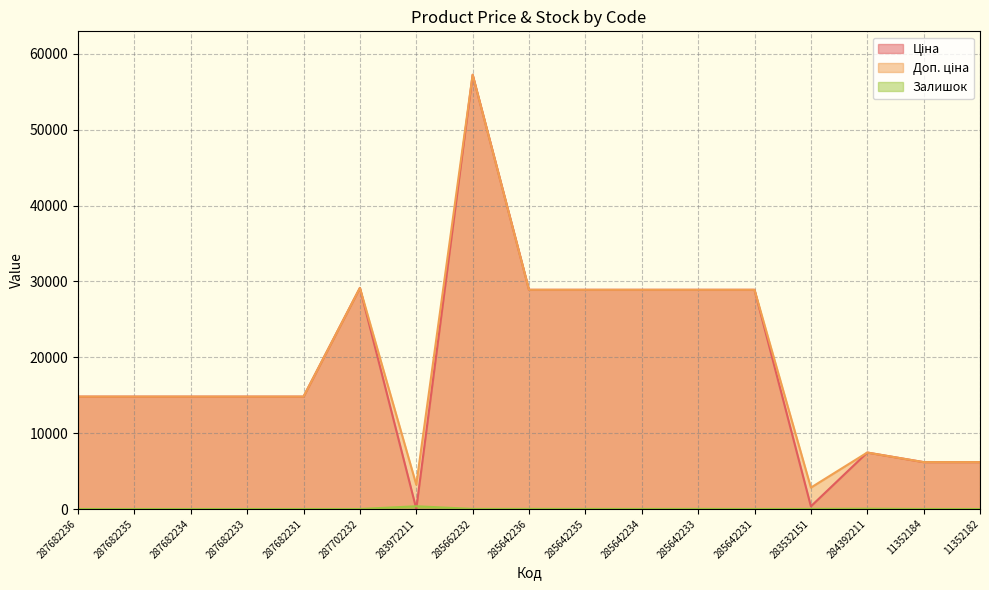

Where is the first local minimum for Залишок?

285662232